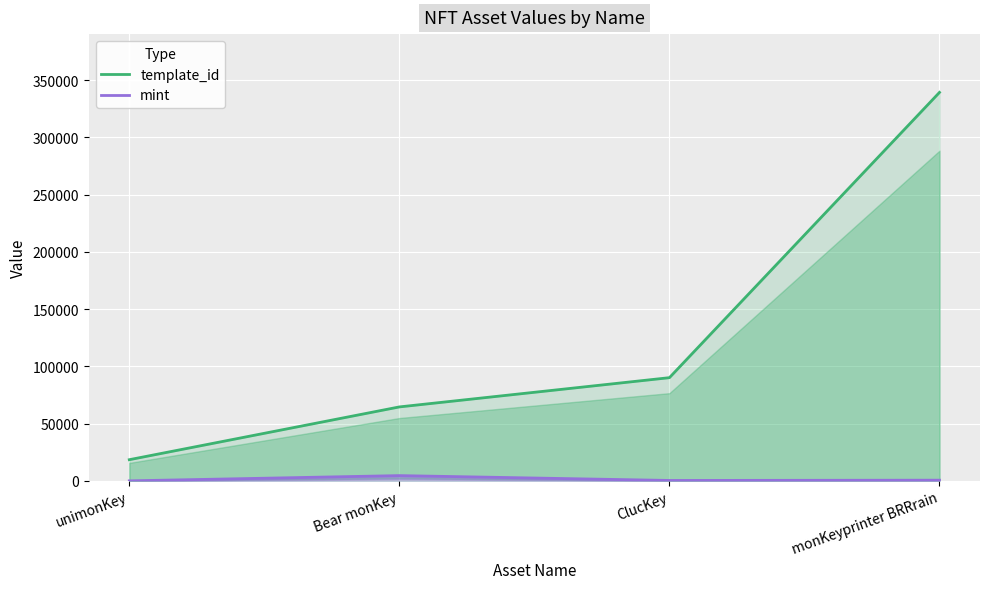

True or false: template_id and mint intersect in this chart.

False